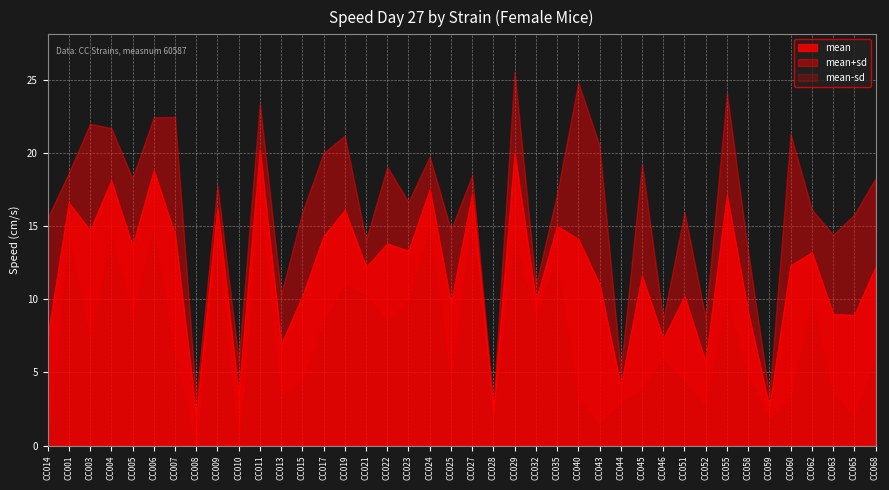

What position from the right is CC065?

2